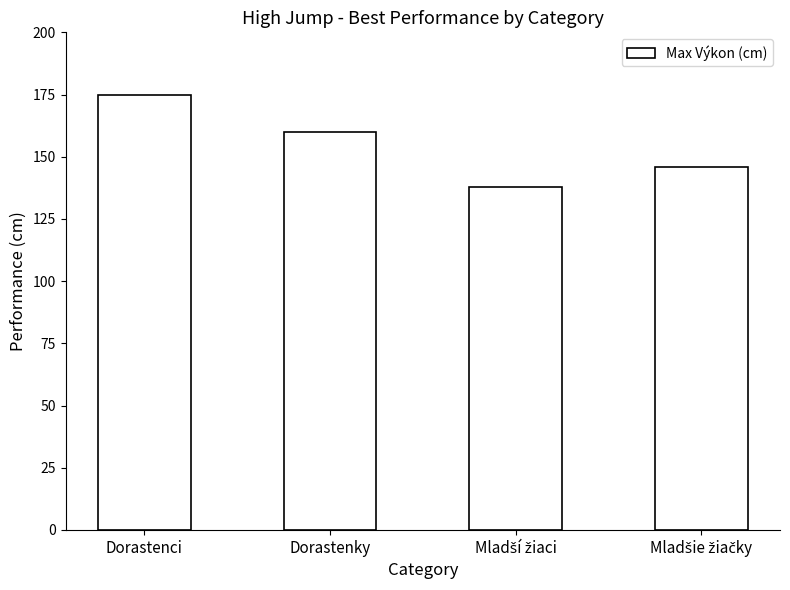

The chart shows a value of 160 at Dorastenky. True or false?

True